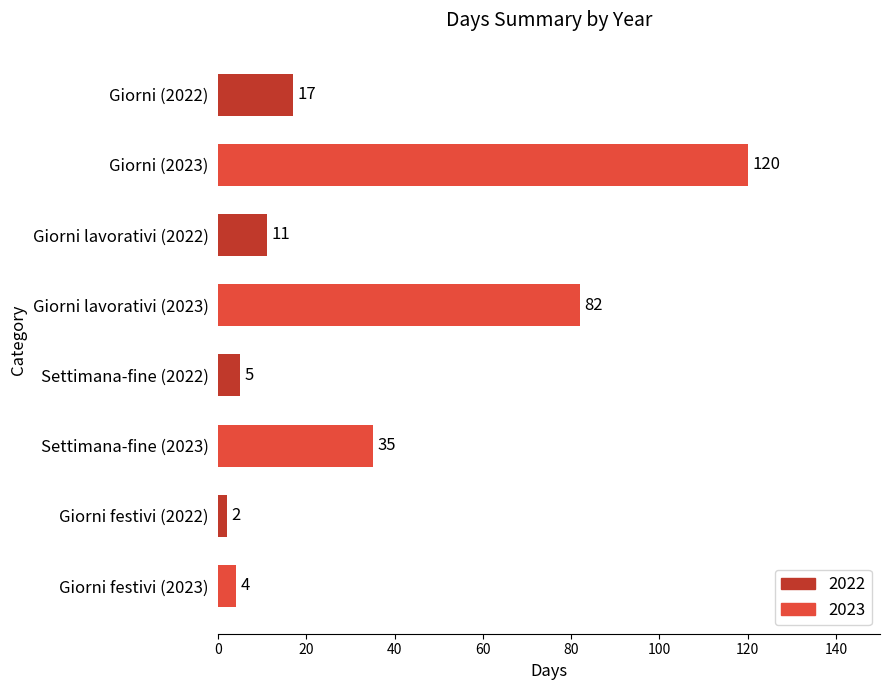

List the labels in order of value, smallest first.

Giorni festivi (2022), Giorni festivi (2023), Settimana-fine (2022), Giorni lavorativi (2022), Giorni (2022), Settimana-fine (2023), Giorni lavorativi (2023), Giorni (2023)